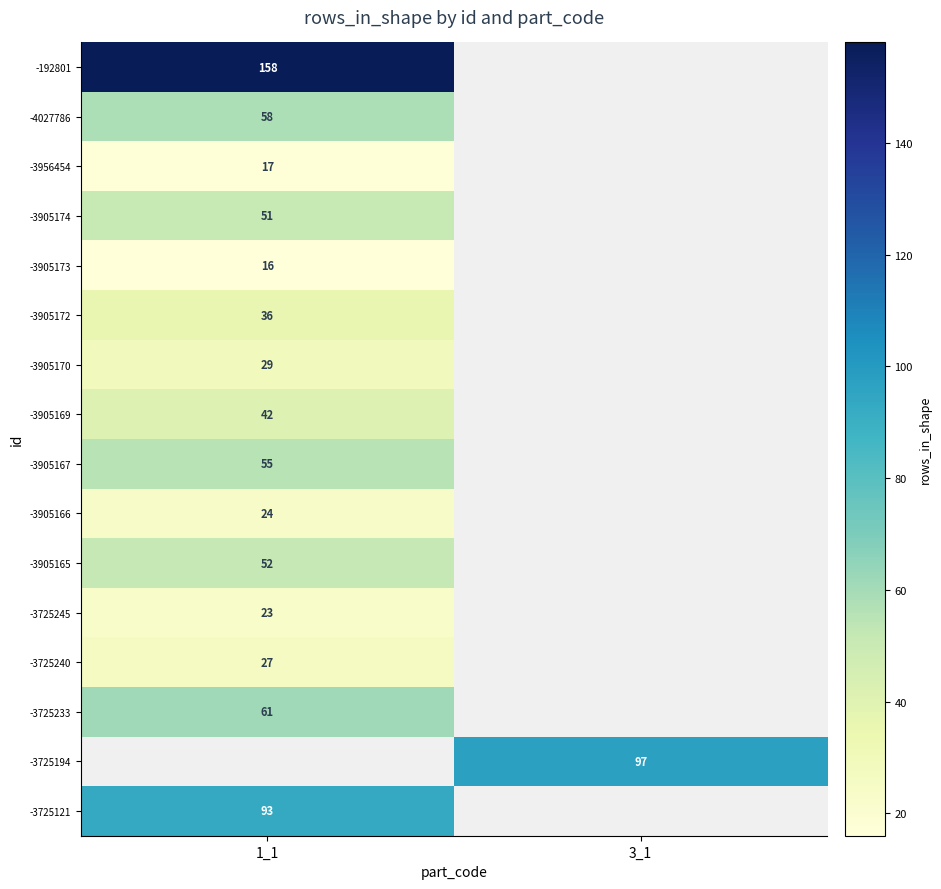

Is it true that -4027786 equals 22 at 1_1?

False